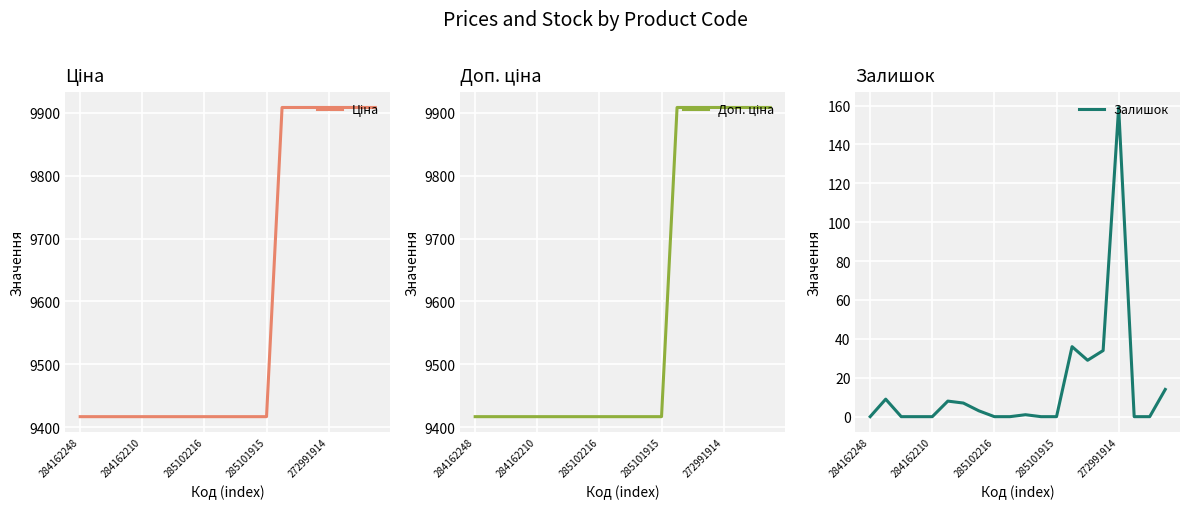

Which series has the widest spread of values?

Ціна